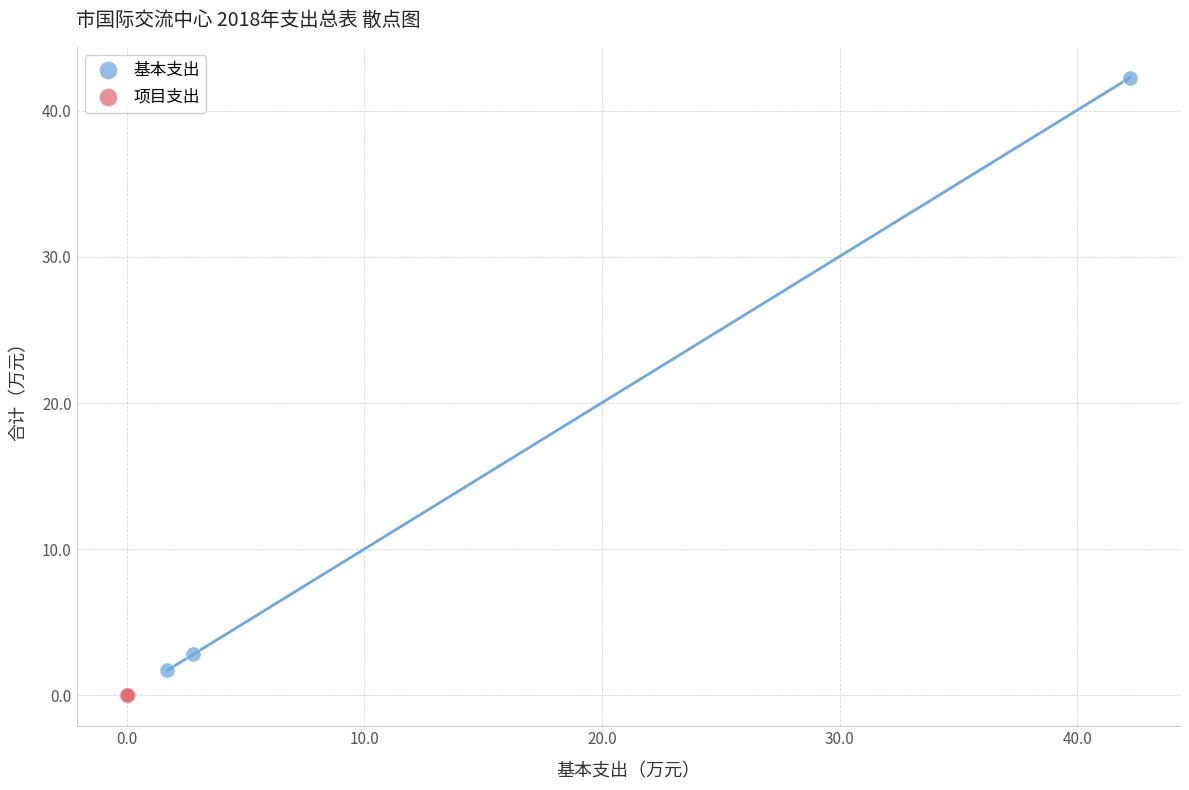

What are all the series names shown in the legend?

基本支出, 项目支出